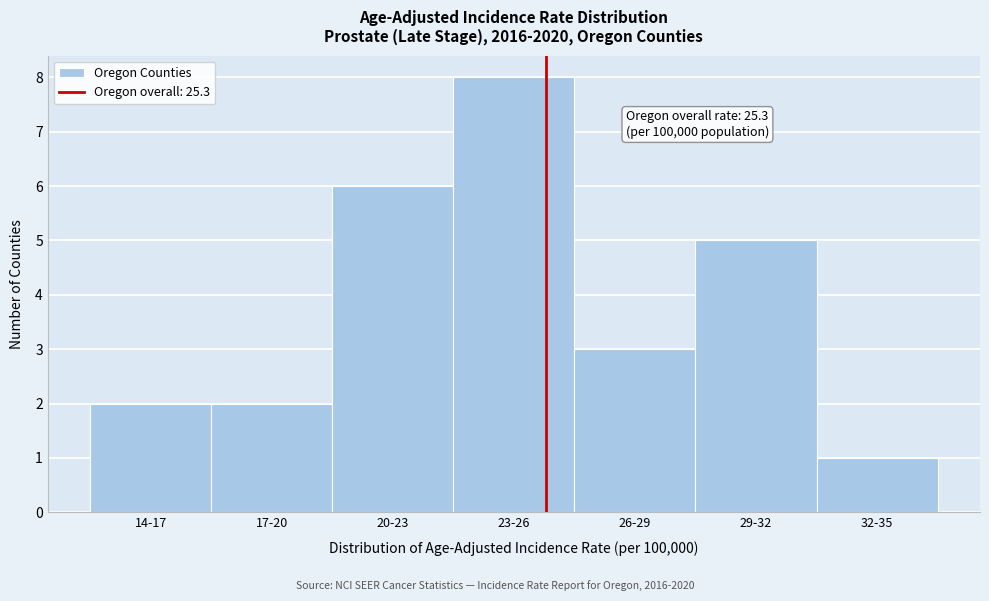

Reading left to right, list all the values displayed in this chart.

2	2	6	8	3	5	1